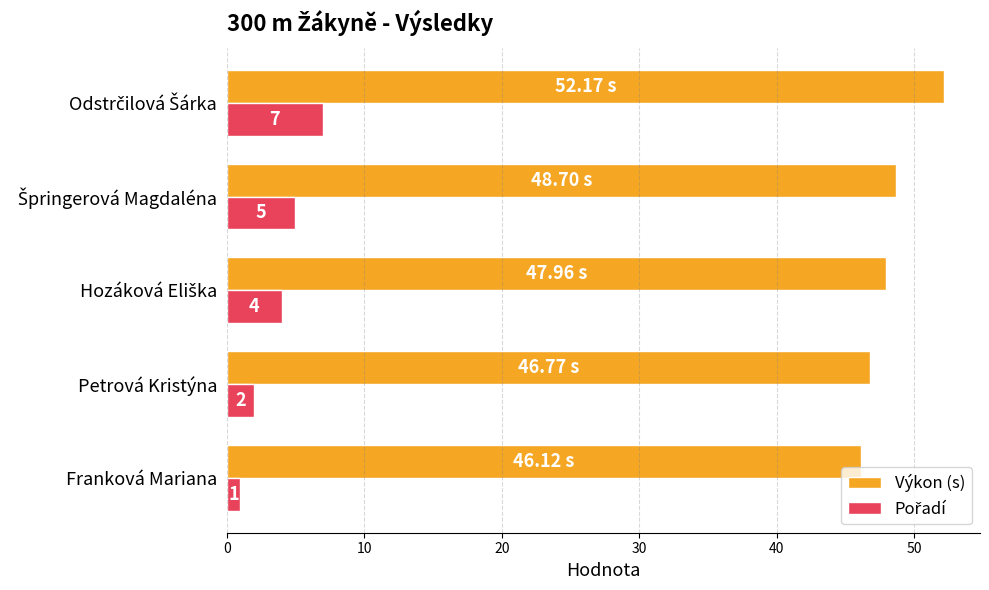

Which label corresponds to the smallest value in the chart?

Franková Mariana